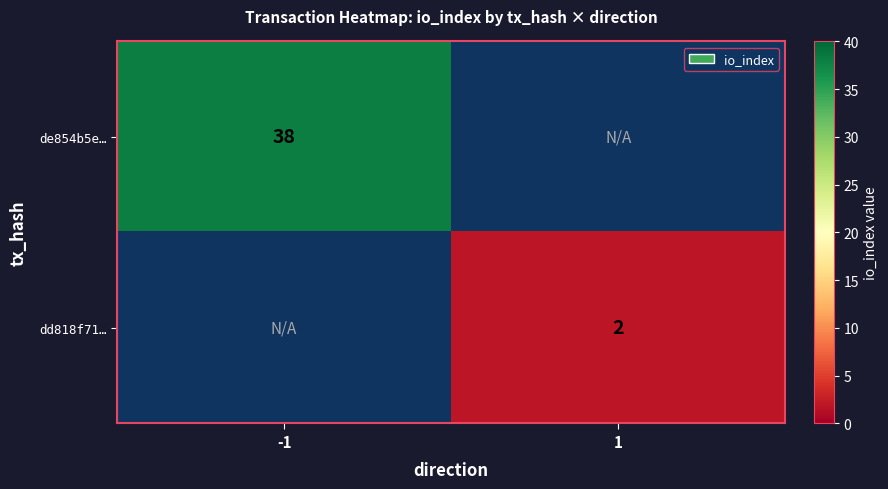

What is the minimum value shown in the chart?

2.0